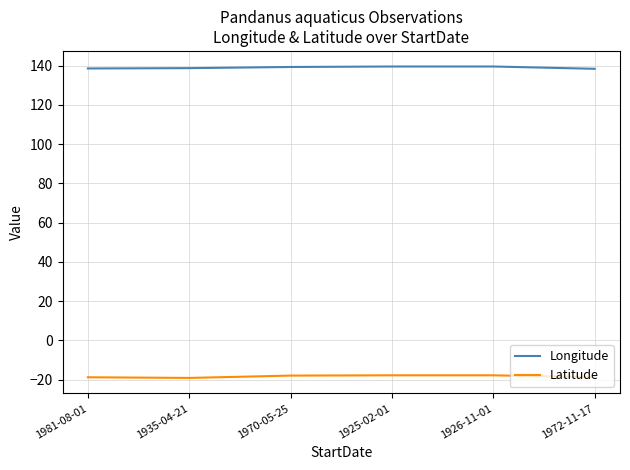

How many distinct data groups are displayed?

2